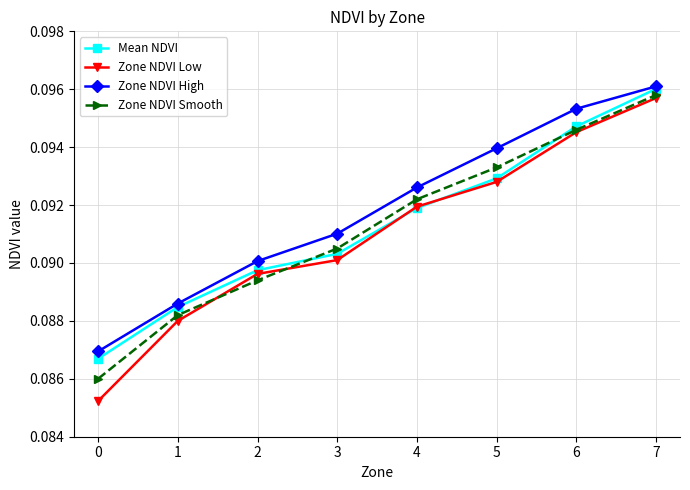

Which series has the largest total across all categories?

Zone NDVI High